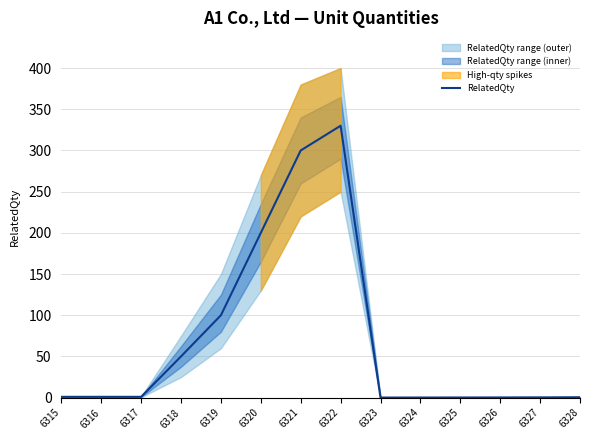

True or false: RelatedQty has a value of 0.2 at 6324.

True